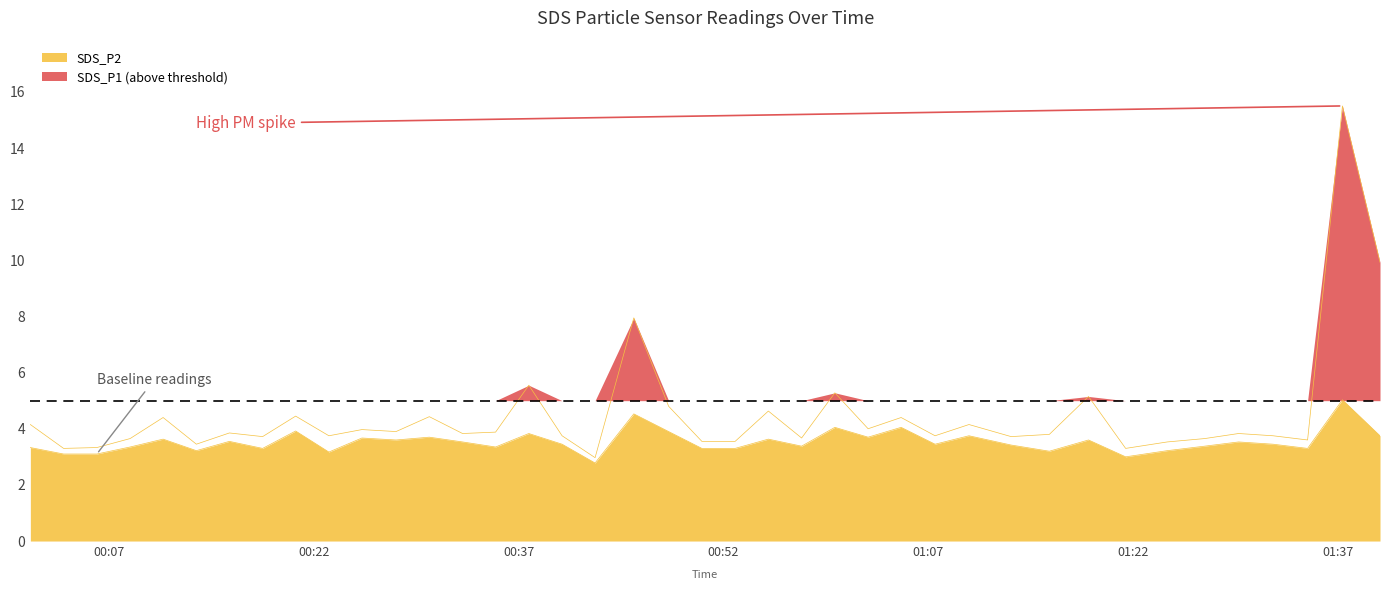

What is the total value across all series at 2022/10/10 01:32:13?

7.2